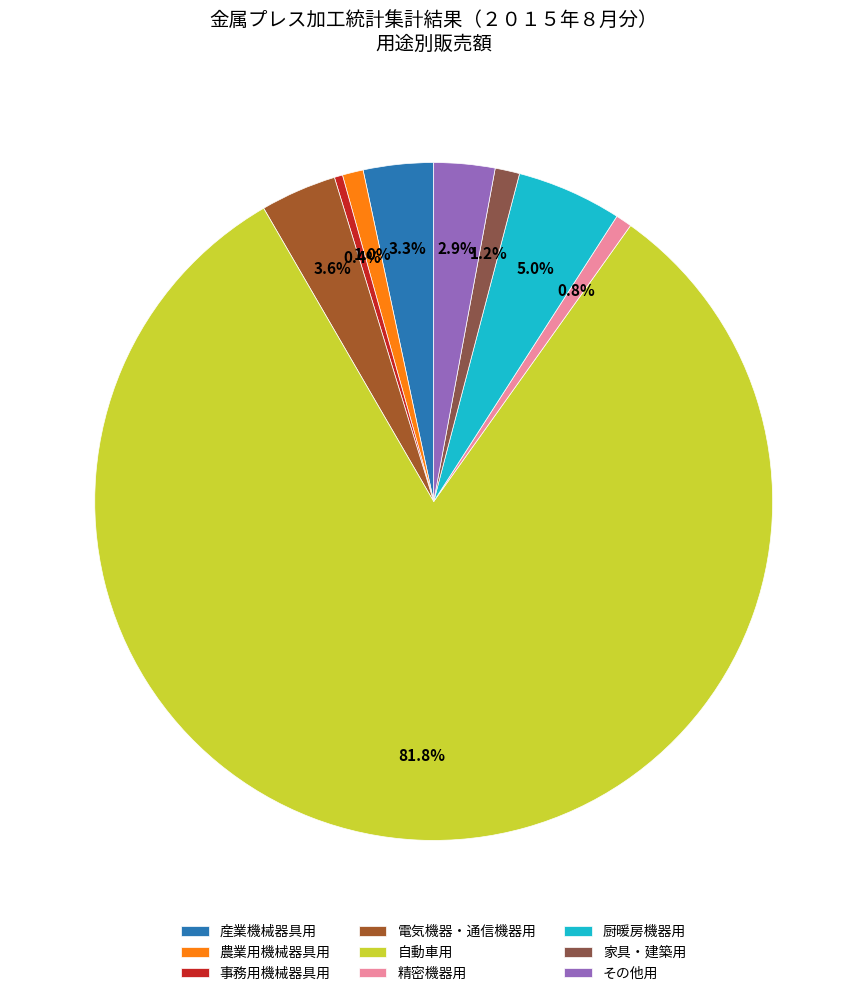

To the nearest percent, what portion does 農業用機械器具用 represent?

1%